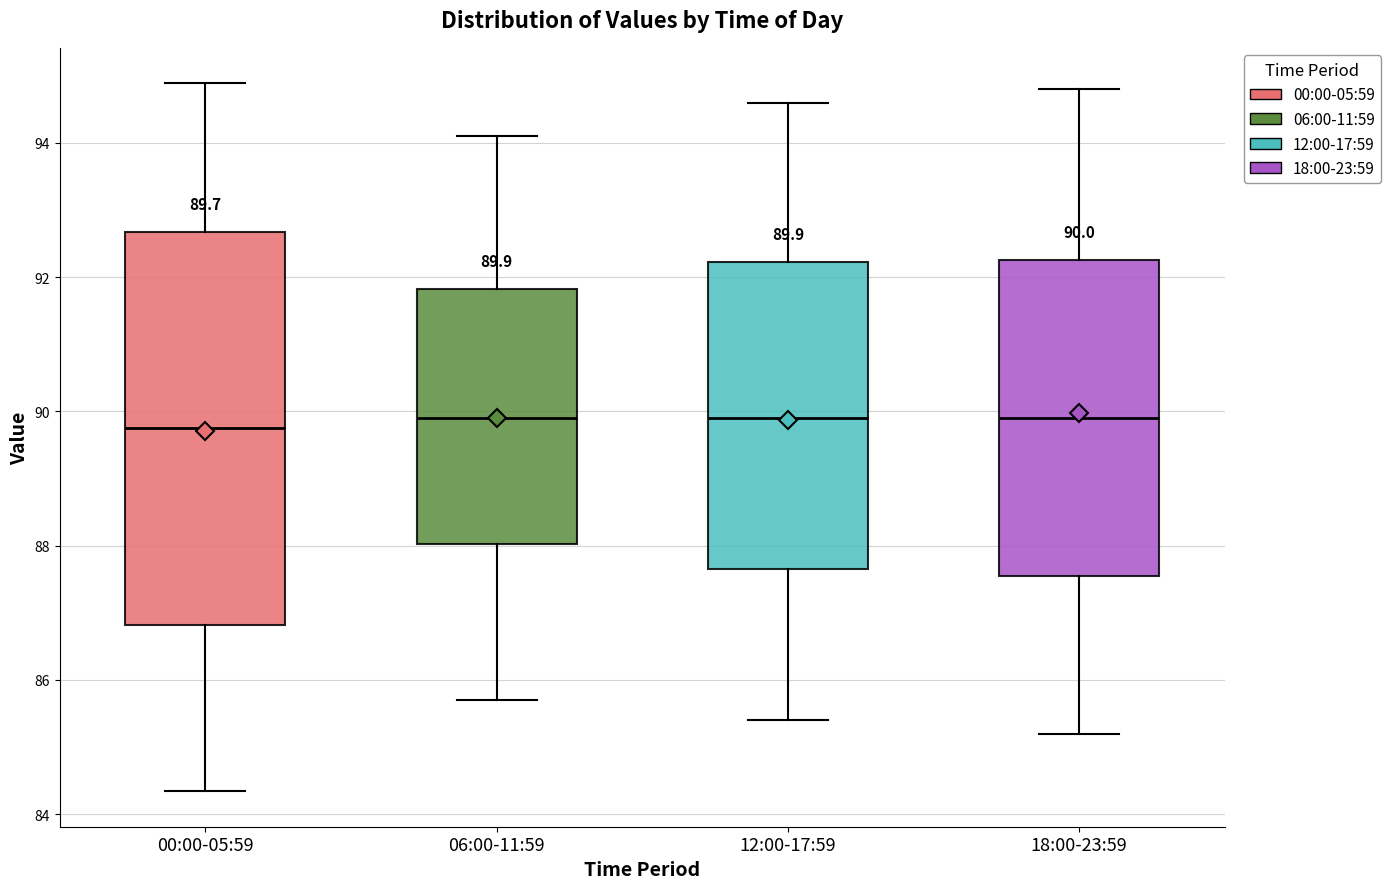

Which box is the tallest, from its lower edge to its upper edge?

00:00-05:59